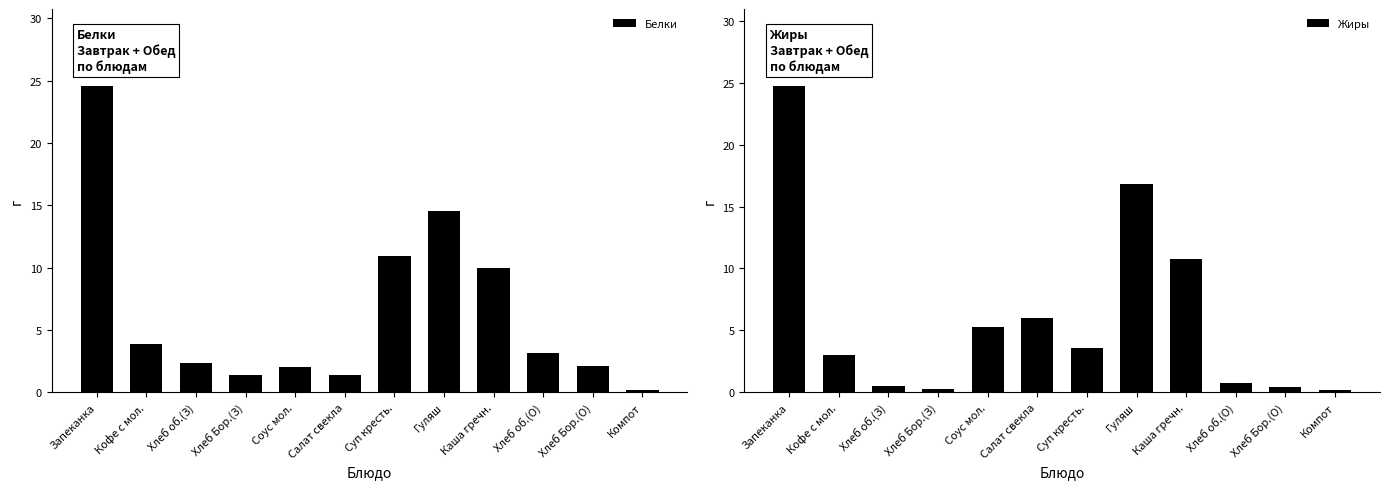

Which series has the largest range (max minus min)?

Жиры